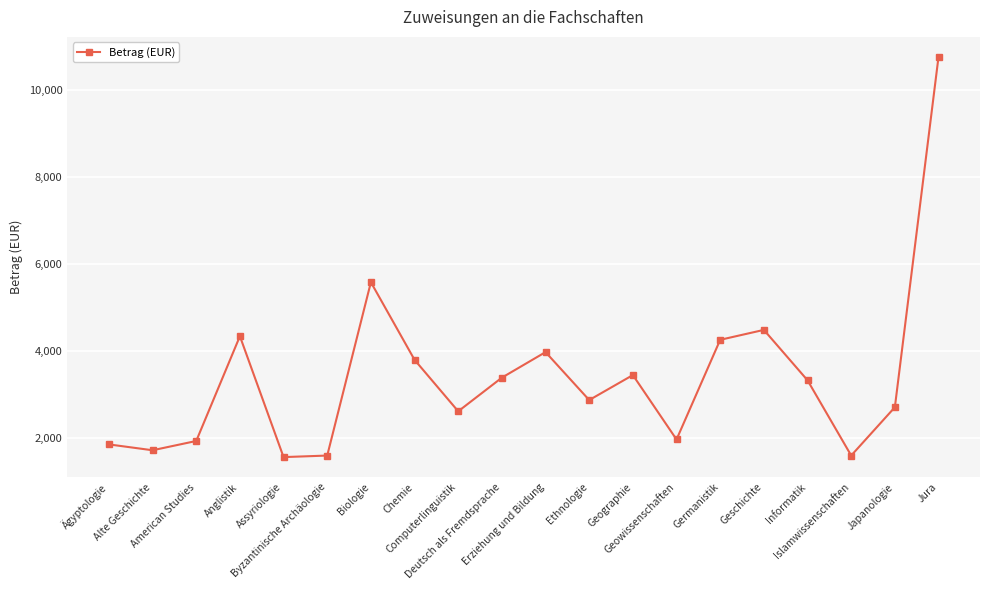

What is the average value?

3392.2